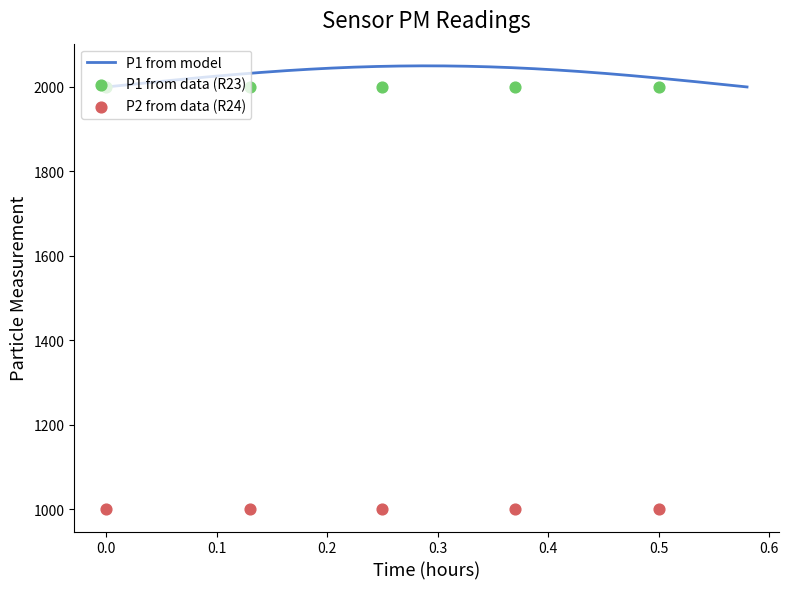

What is the total value across all series at 00:03?

2999.8